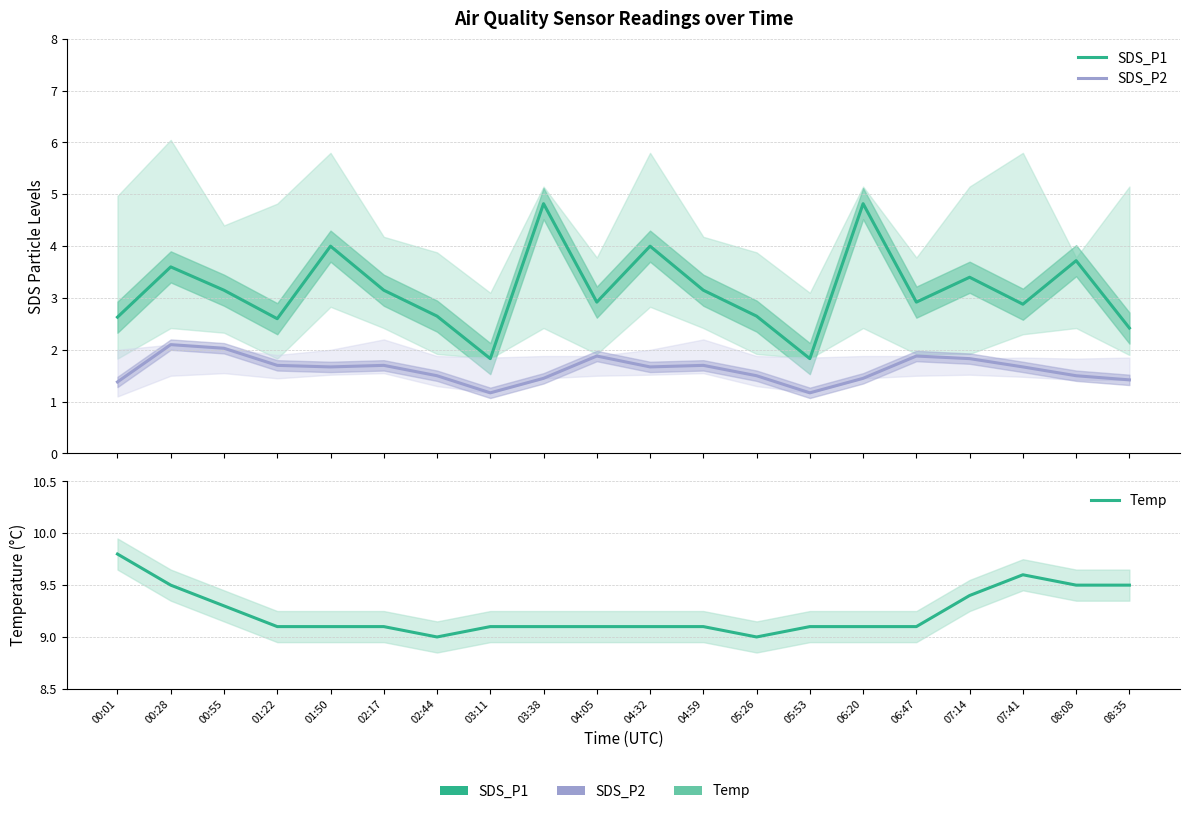

At which category does SDS_P1 reach its first local peak?

00:28